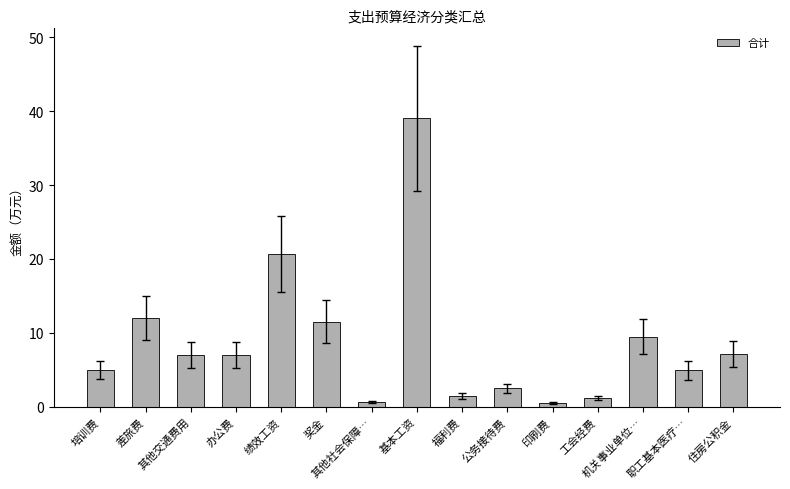

At which label does the data first exceed 7?

差旅费